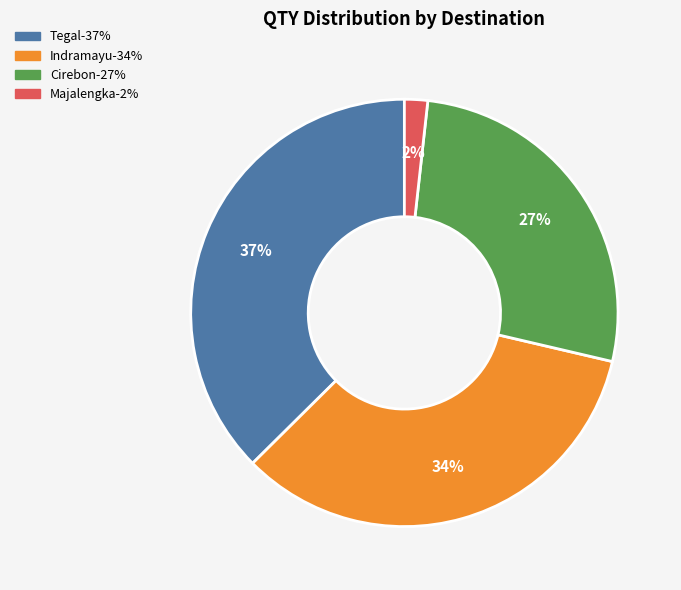

How many slices are in this pie chart?

4